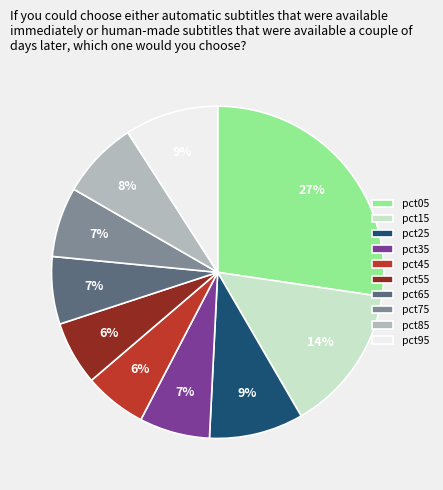

True or false: pct45 accounts for 6% of the total.

True